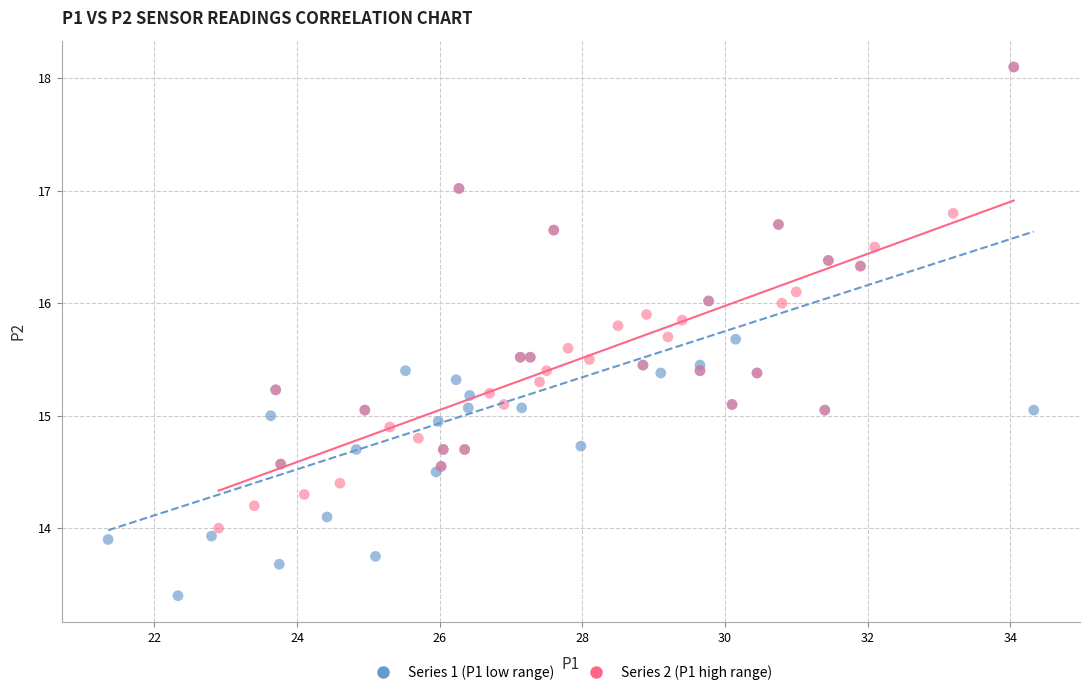

Which series contains the lowest Y value?

Series 1 (P1 low range)